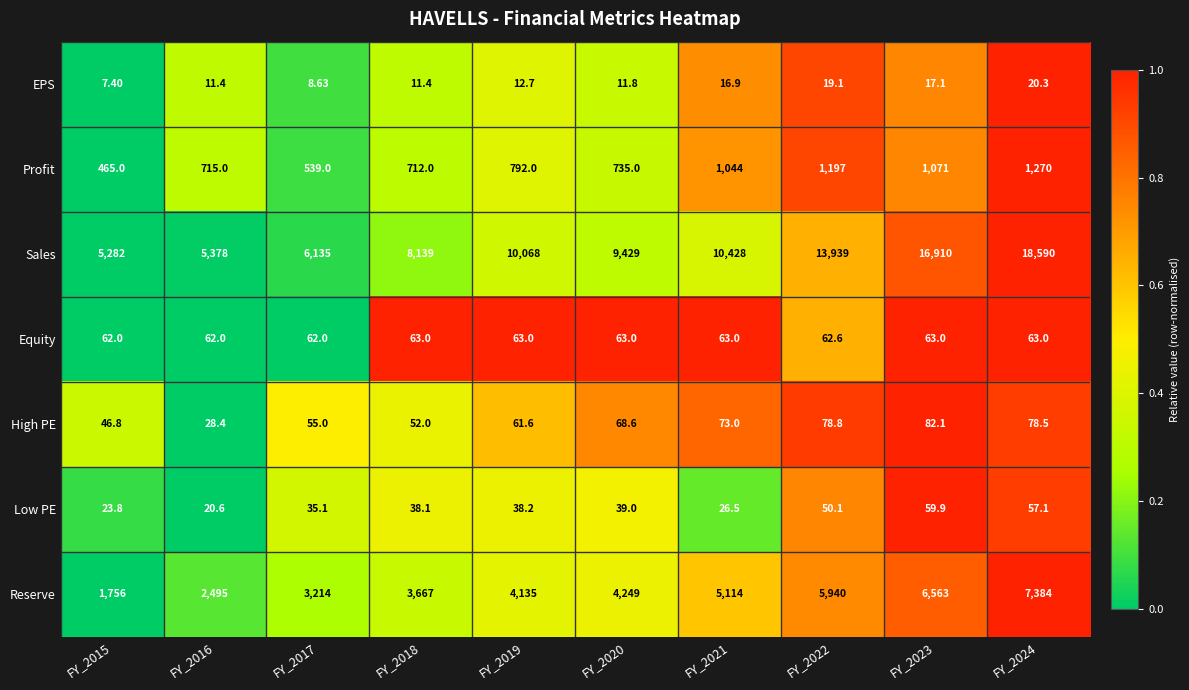

Which series has the largest total across all categories?

Sales